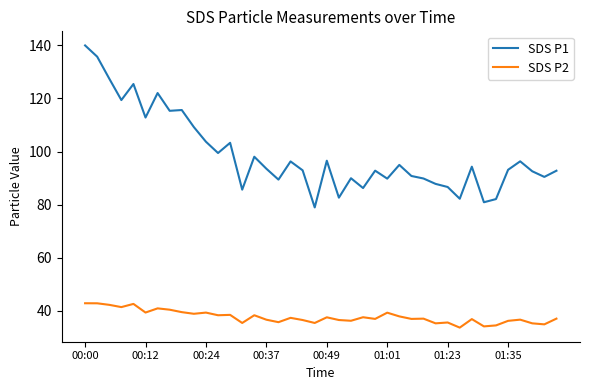

Which series has the widest spread of values?

SDS P1